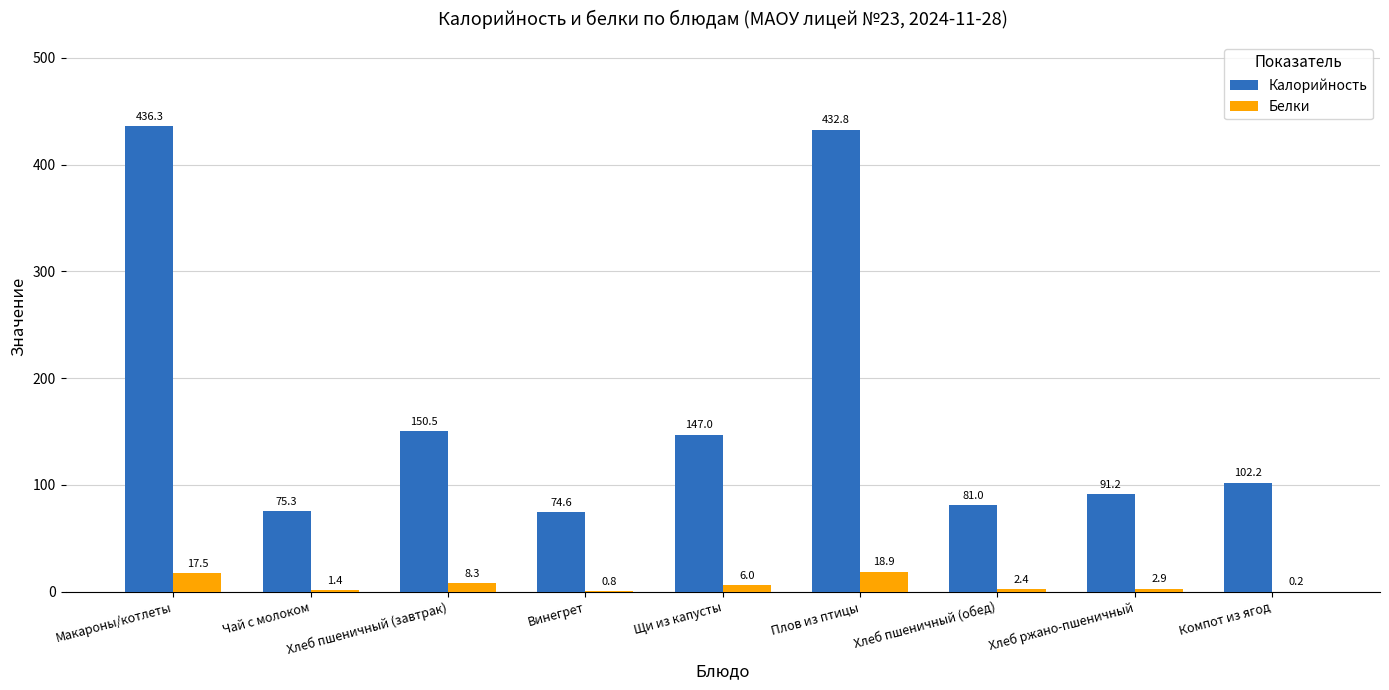

Which series changed the most between Хлеб пшеничный (завтрак) and Компот из ягод?

Калорийность